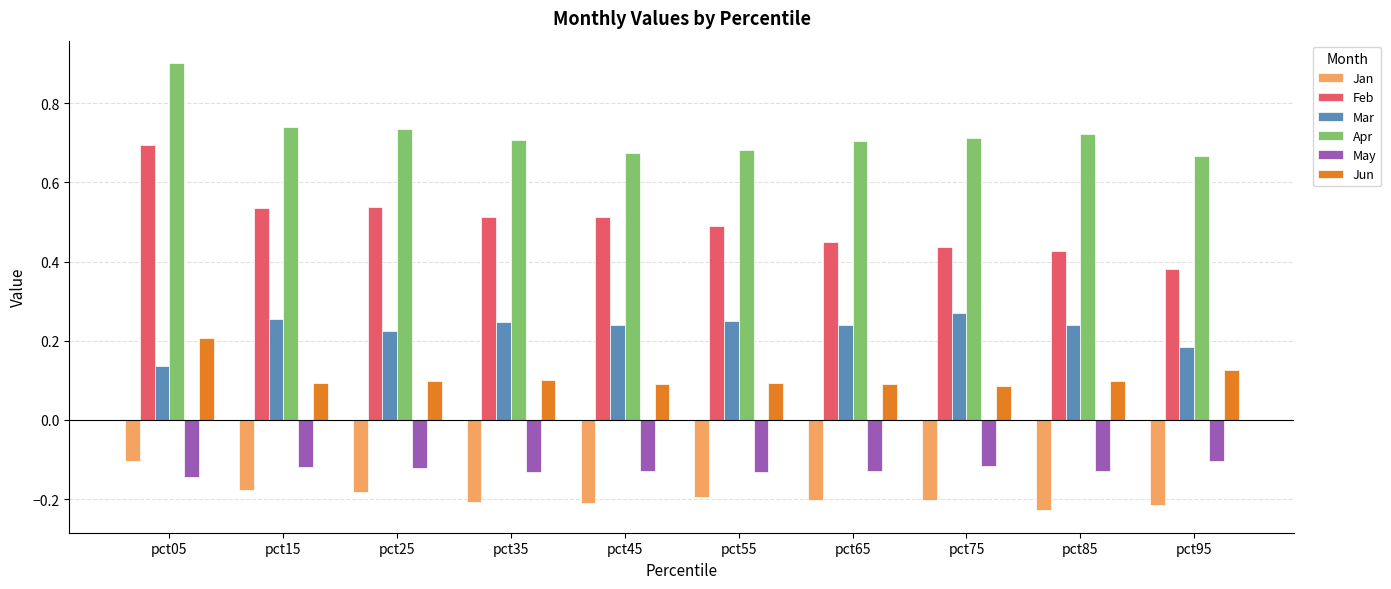

Which series has the largest range (max minus min)?

Feb